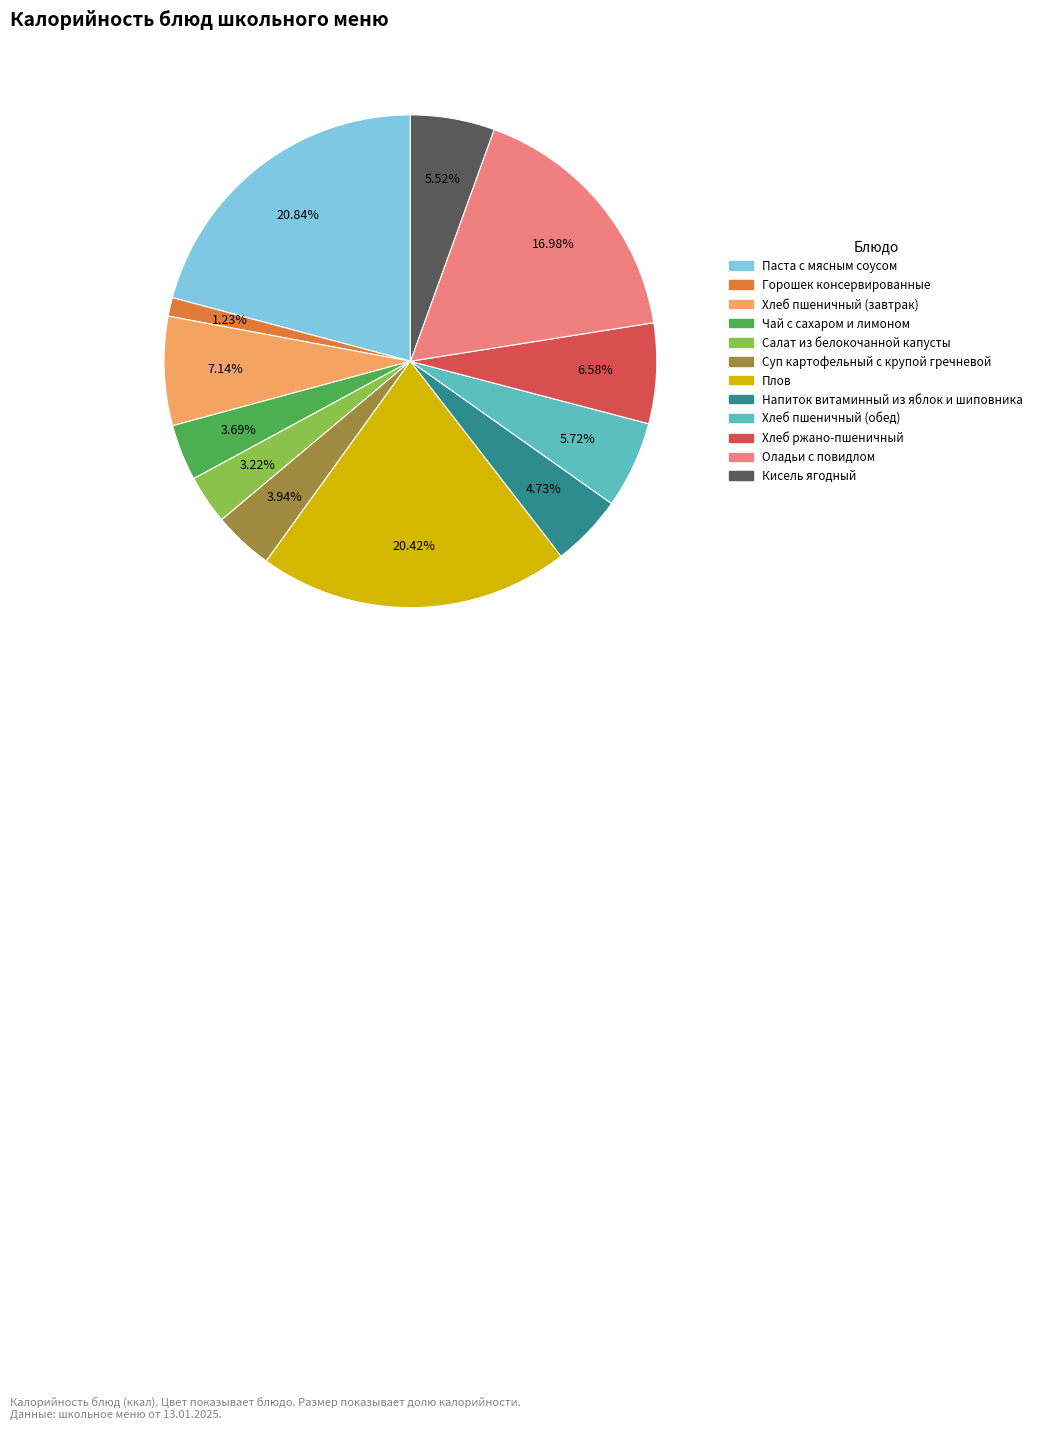

Count the number of slices in the pie.

12